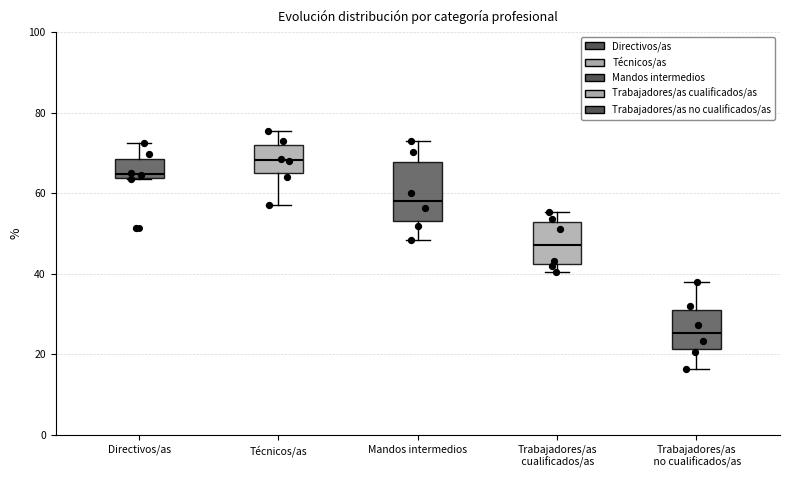

Reading left to right, transcribe this box plot: for each box, give where its median line is, the range the box spans, and where its two whiskers end, as read against the y-axis. The values are not printed on the chart, so give them approximately, as read against the axis.

Directivos/as: median 64 (just above the box's lower edge), box 64 to 68, whiskers 64 to 72
Técnicos/as: median 68, box 64 to 72, whiskers 58 to 76
Mandos intermedios: median 58, box 54 to 68, whiskers 48 to 72
Trabajadores/as cualificados/as: median 48, box 42 to 52, whiskers 40 to 56
Trabajadores/as no cualificados/as: median 26, box 22 to 30, whiskers 16 to 38